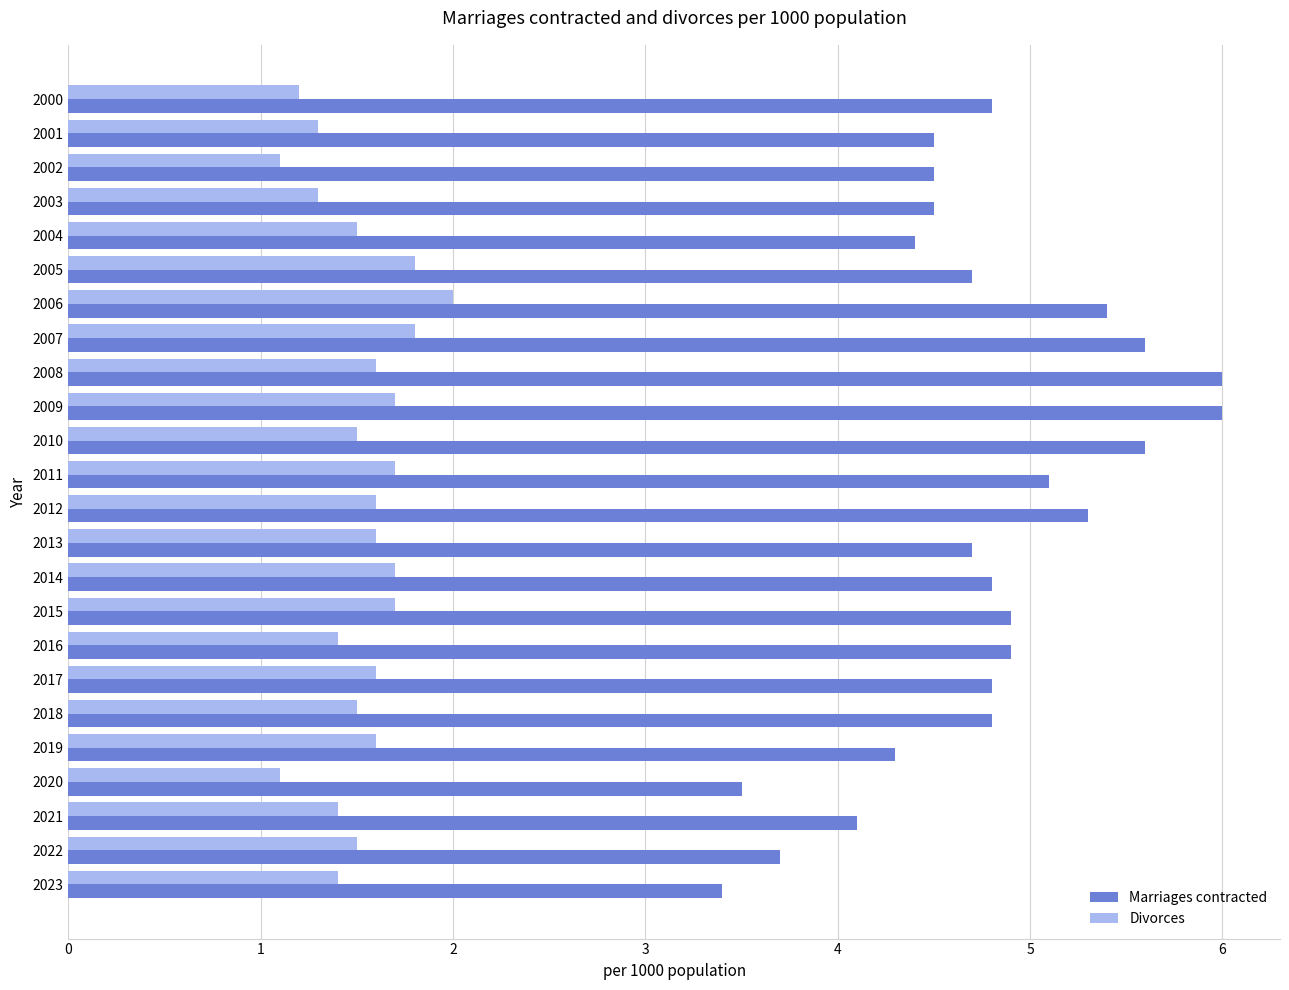

What is the lowest value of the Marriages contracted series?

3.4